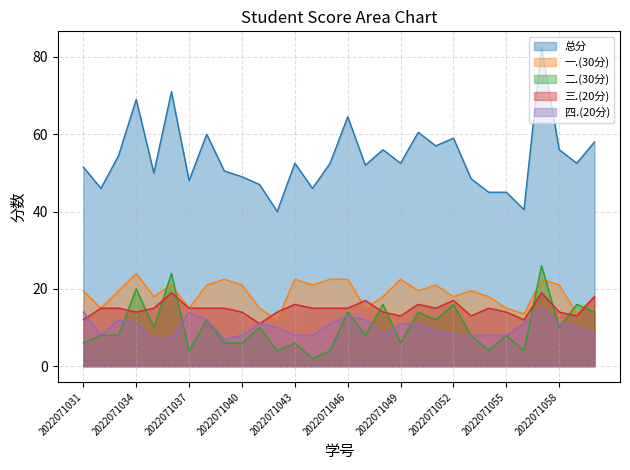

Where do 四.(20分) and 三.(20分) first cross each other?

2022071031 and 2022071032